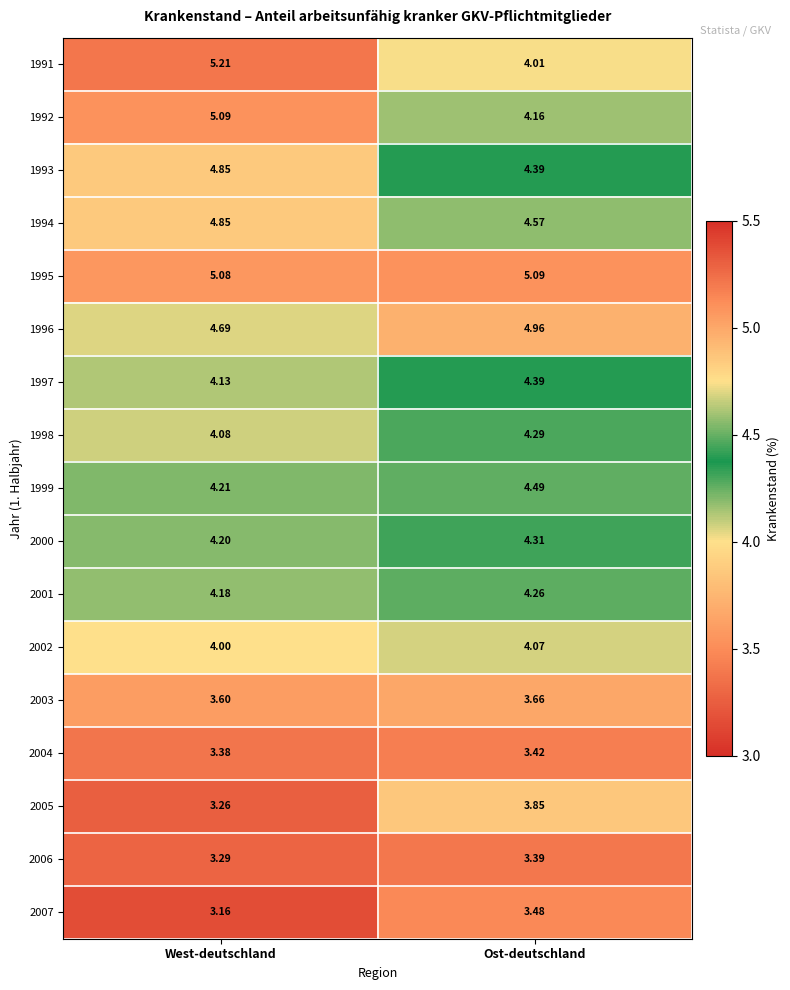

At which label is 1999 closest to 4?

West-deutschland